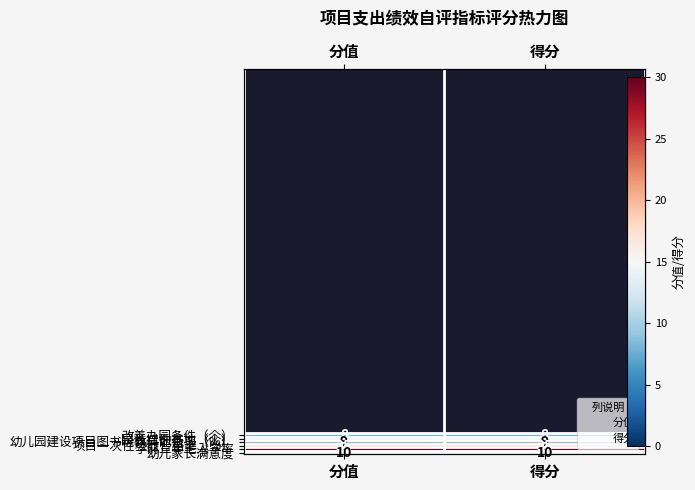

True or false: 分值 has a value of -100 at 分值.

True